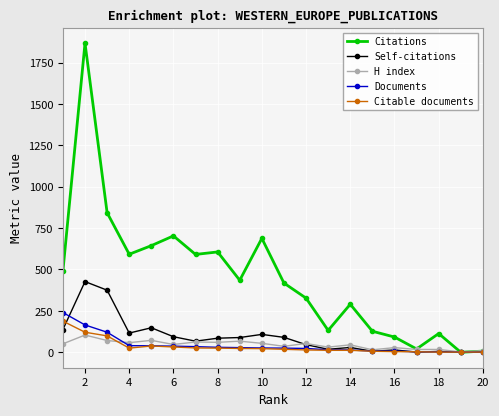

Which series has the widest spread of values?

Citations